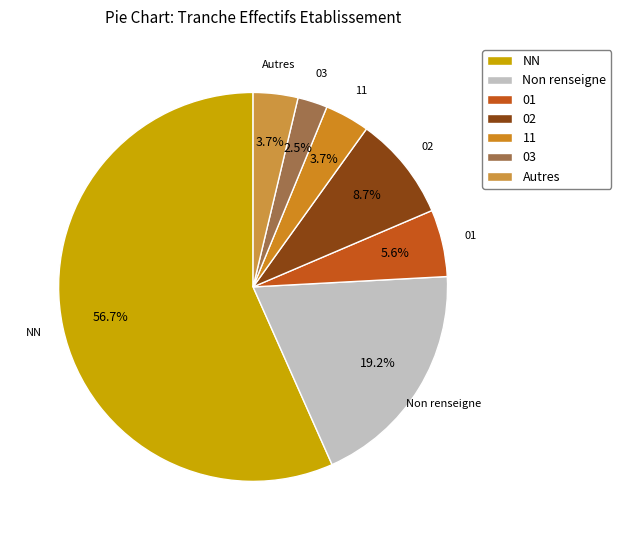

To the nearest percent, what is the difference between the largest and smallest slice percentages?

54%